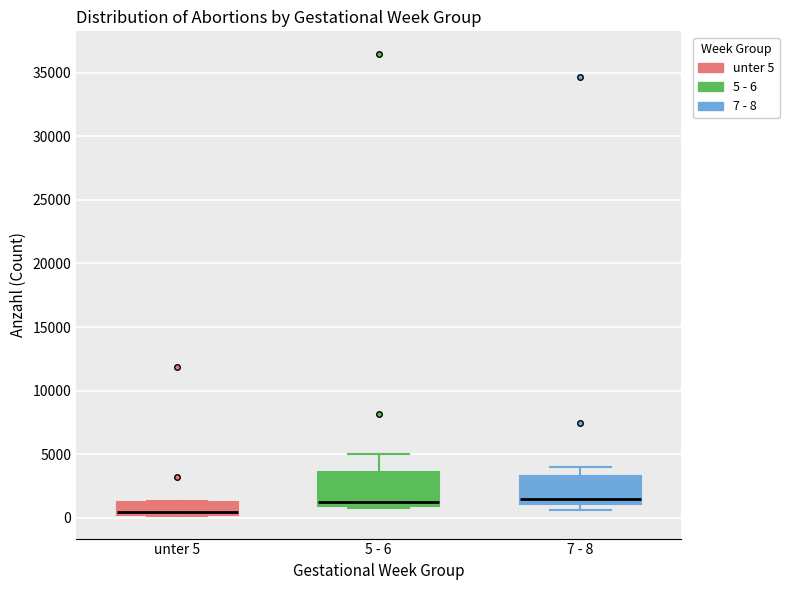

Which box has the lowest median line?

unter 5